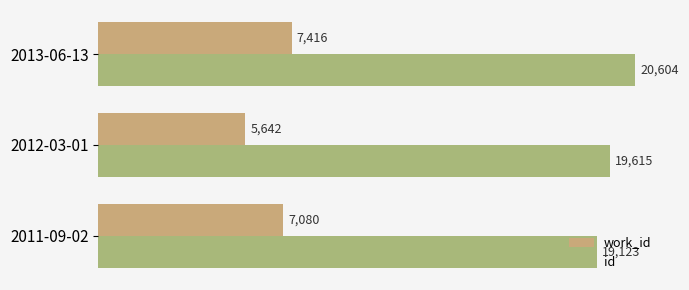

Count the number of data series in this chart.

2